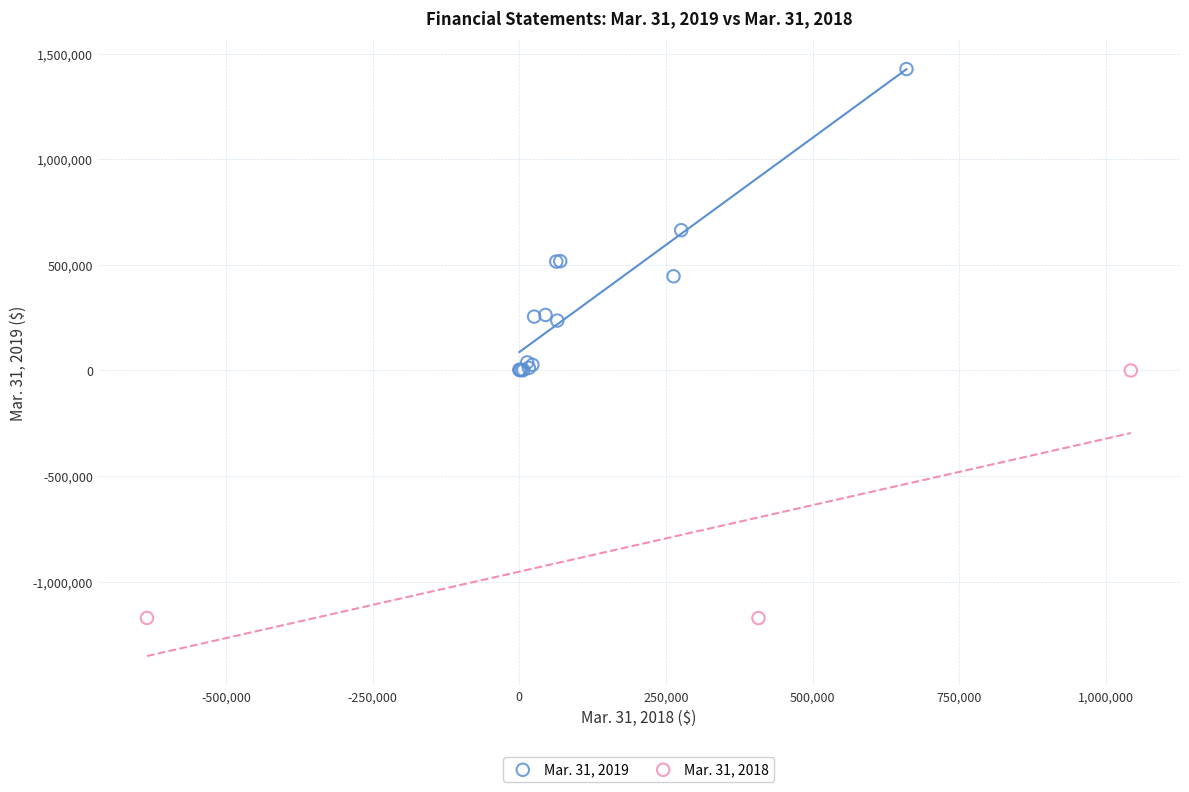

Which series contains the highest Y value?

Mar. 31, 2019